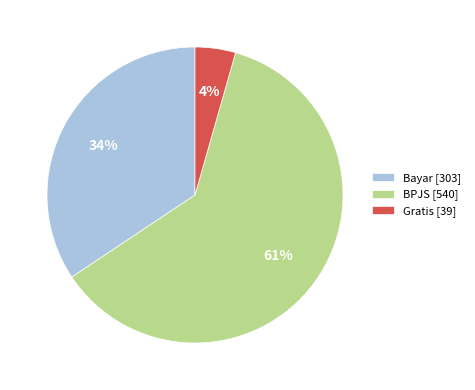

Count the number of slices in the pie.

3